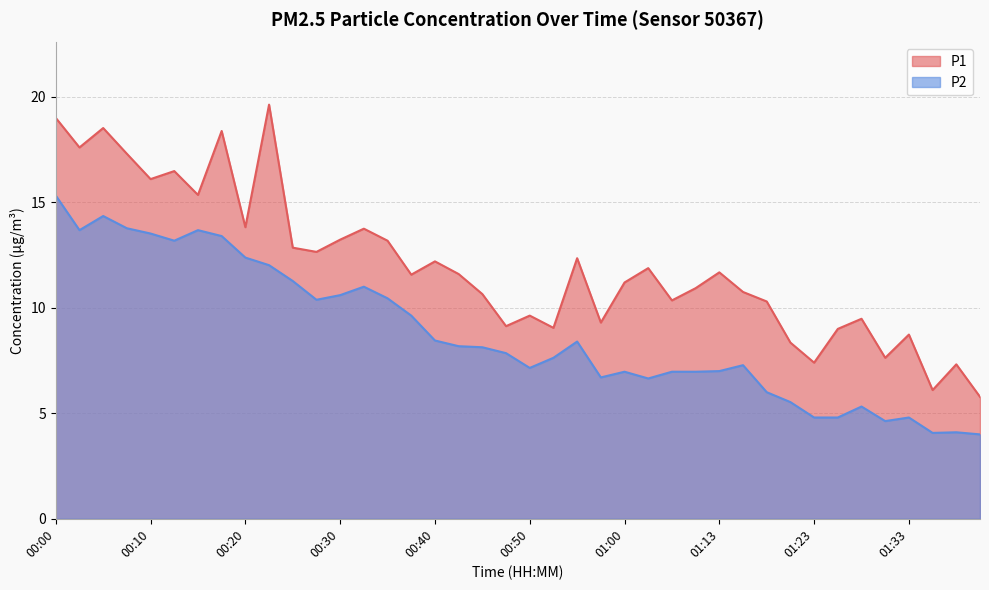

What is the lowest value of the P1 series?

5.8